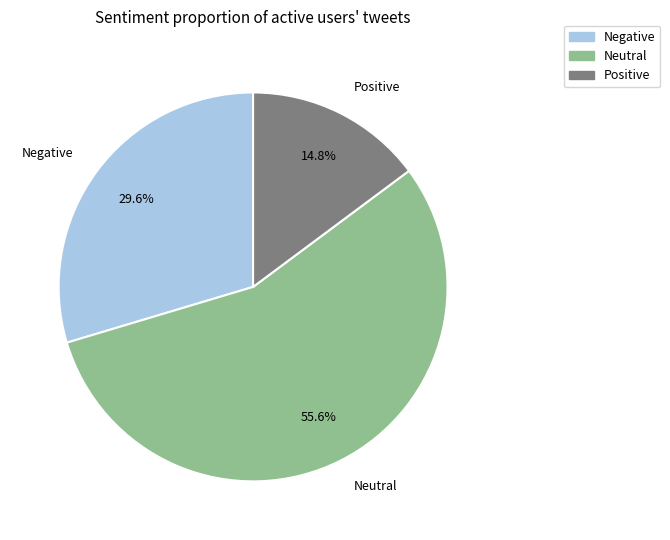

Rank the categories by value from highest to lowest.

Neutral, Negative, Positive